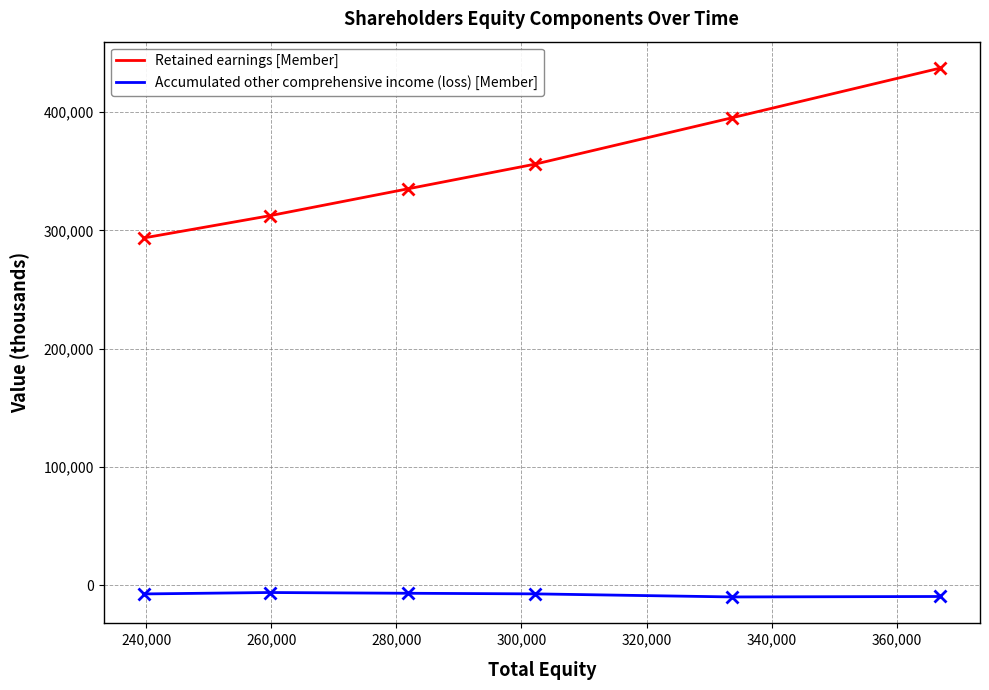

What is the maximum value shown in the chart?

437182